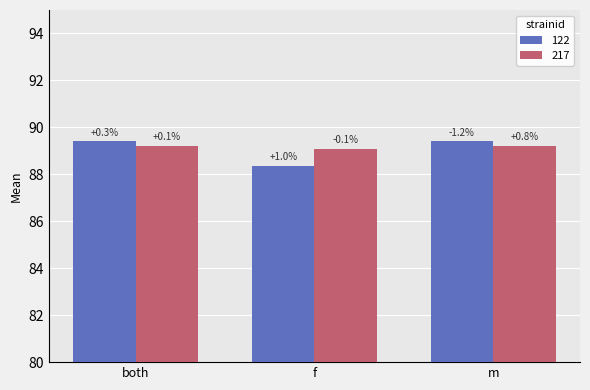

Are the bars horizontal?

No